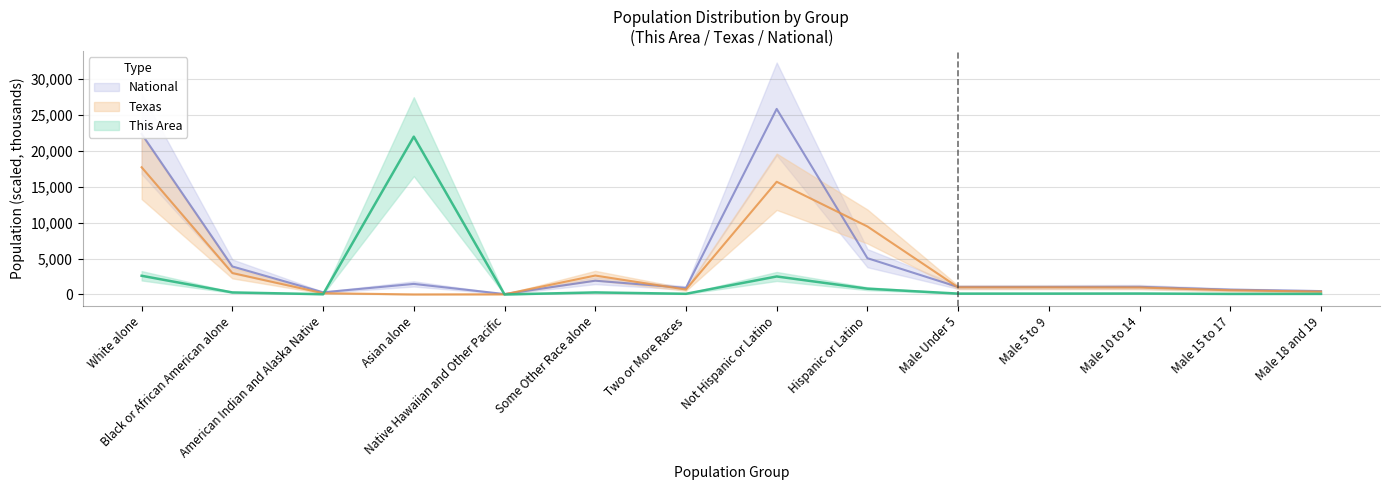

Rank the series by their maximum value, from lowest to highest.

Texas, This Area, National